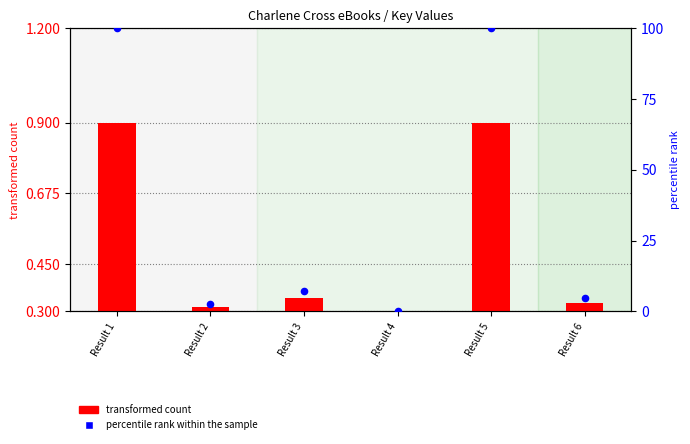

Which series has the largest Y range (max minus min)?

percentile rank within the sample